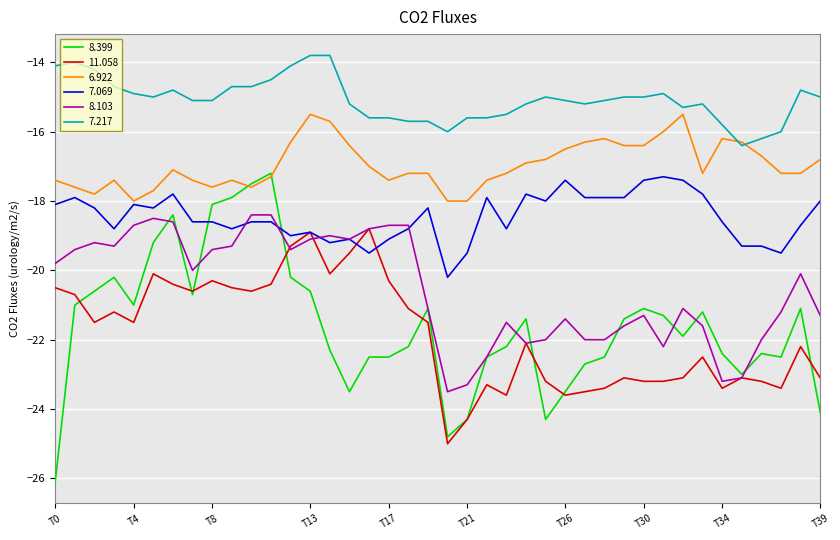

Which series has the largest total across all categories?

7.217